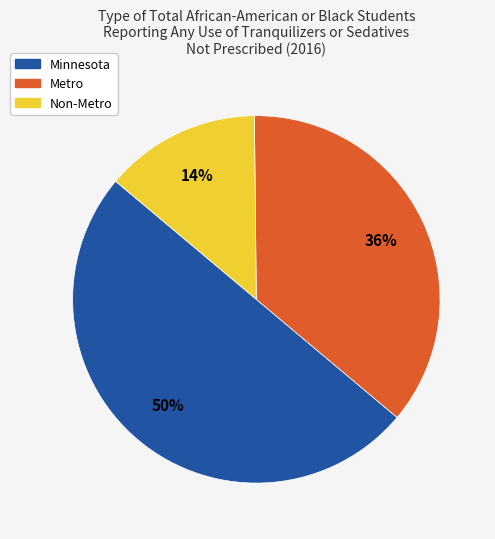

Which category has the smallest portion of the pie?

Non-Metro